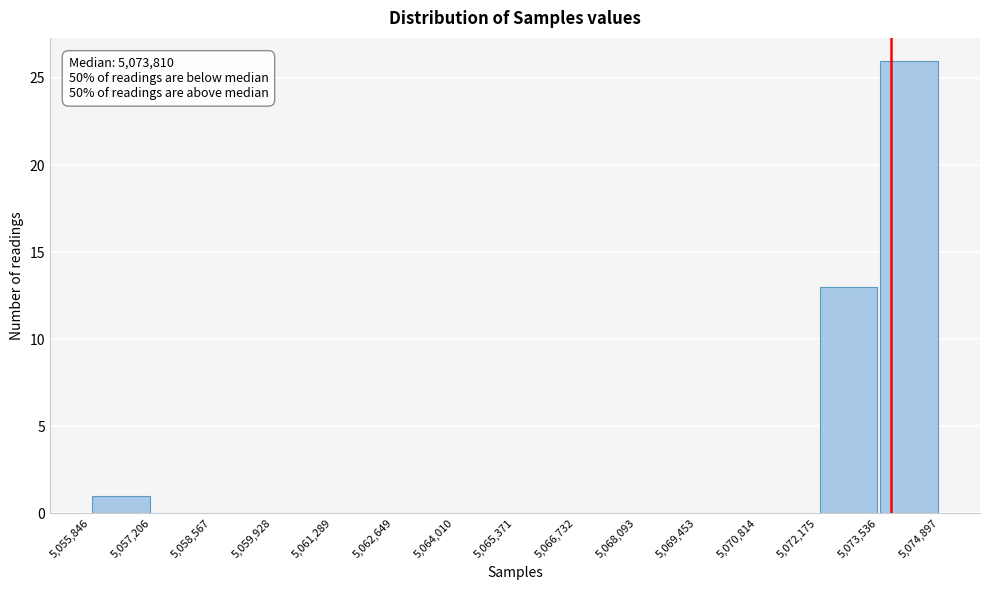

Over which range of the x-axis is the bar tallest?

5,073,536 to 5,074,897